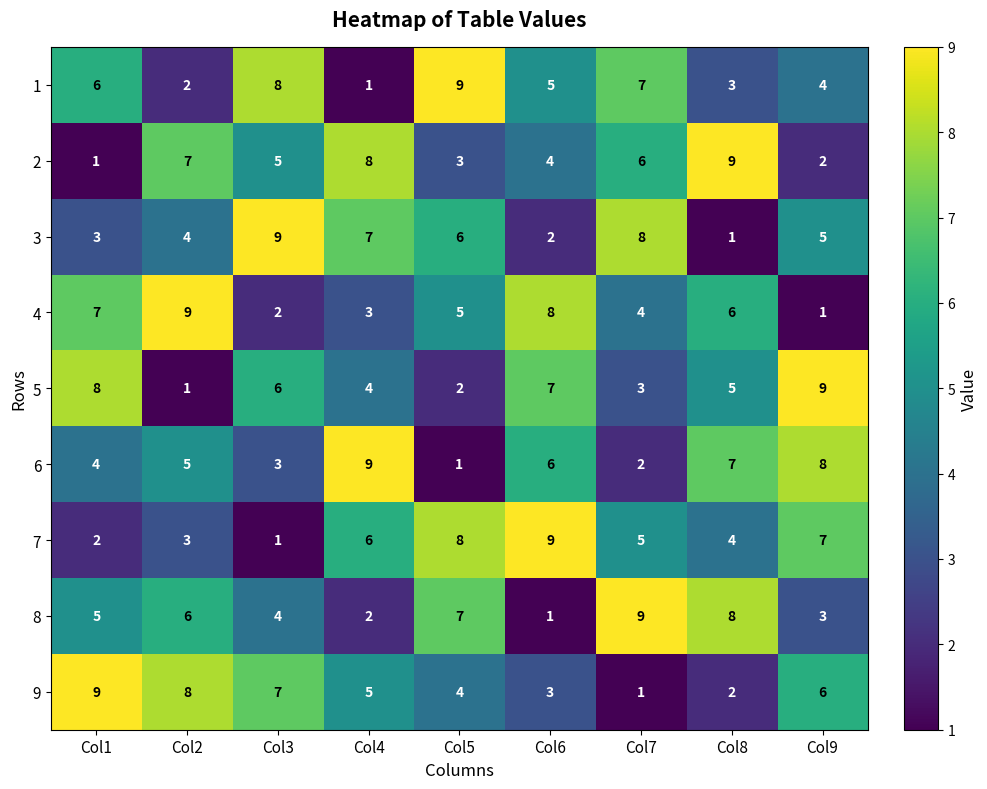

What is the maximum value for 5?

9